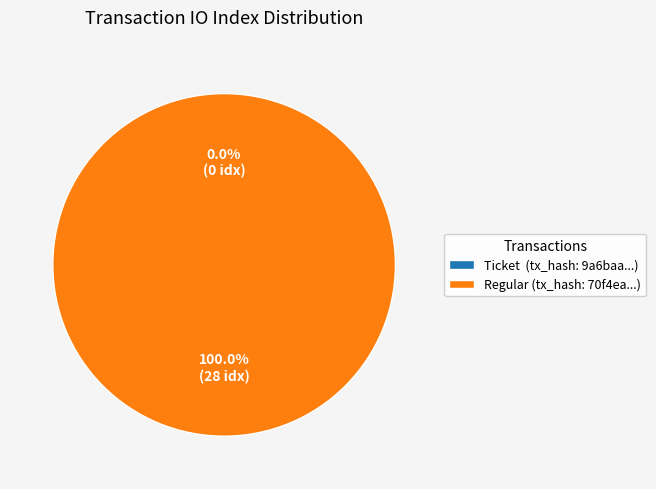

Is it true that tx_type: Ticket (io_index=0) is 0% of the pie?

True